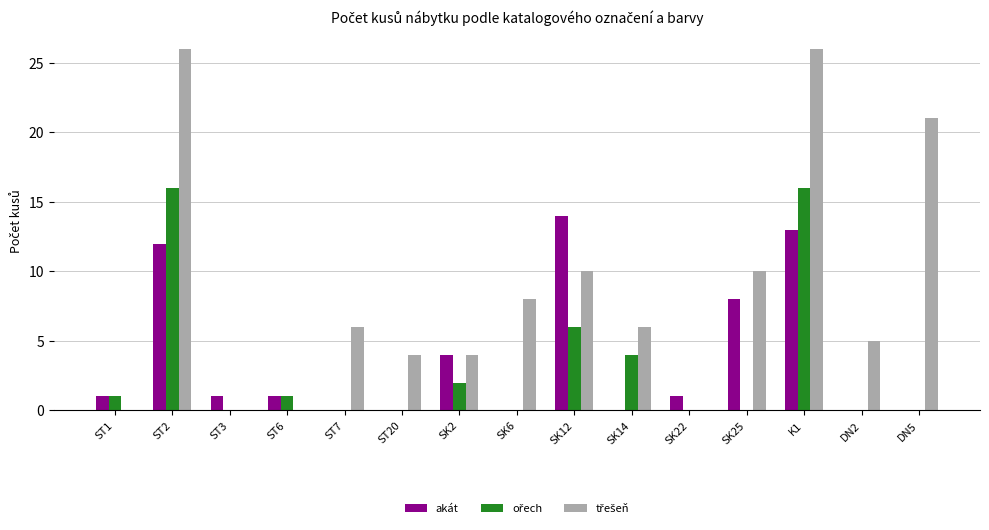

Which series changed the most between SK2 and SK12?

akát